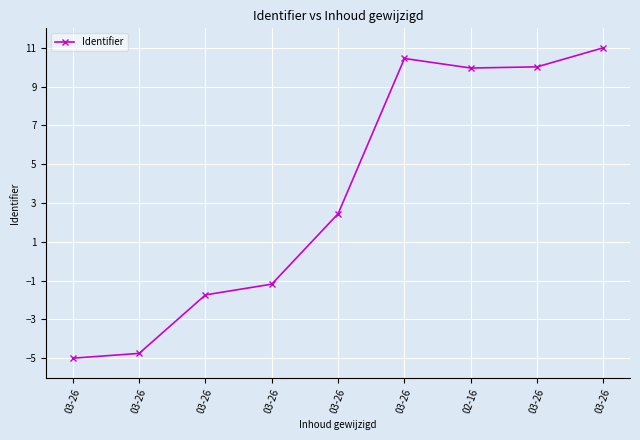

What is the label of the 3rd point from the right?

02-16